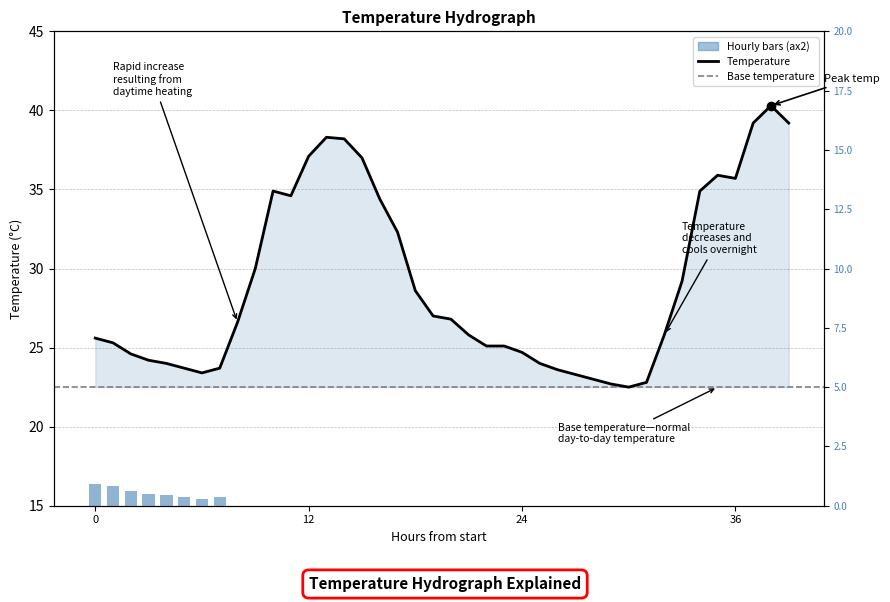

What is the value of the 31st bar from the left?

22.5